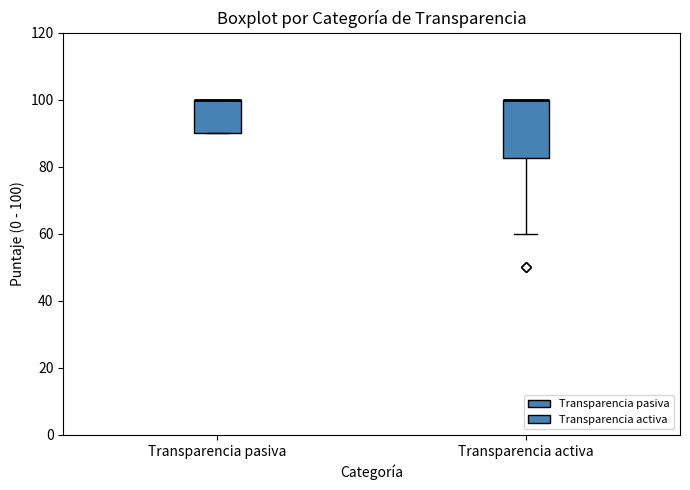

Reading left to right, transcribe this box plot: for each box, give where its median line is, the range the box spans, and where its two whiskers end, as read against the y-axis. The values are not printed on the chart, so give them approximately, as read against the axis.

Transparencia pasiva: median 100 (drawn on the box's upper edge), box 90 to 100, whiskers 90 to 100
Transparencia activa: median 100 (drawn on the box's upper edge), box 82 to 100, whiskers 60 to 100